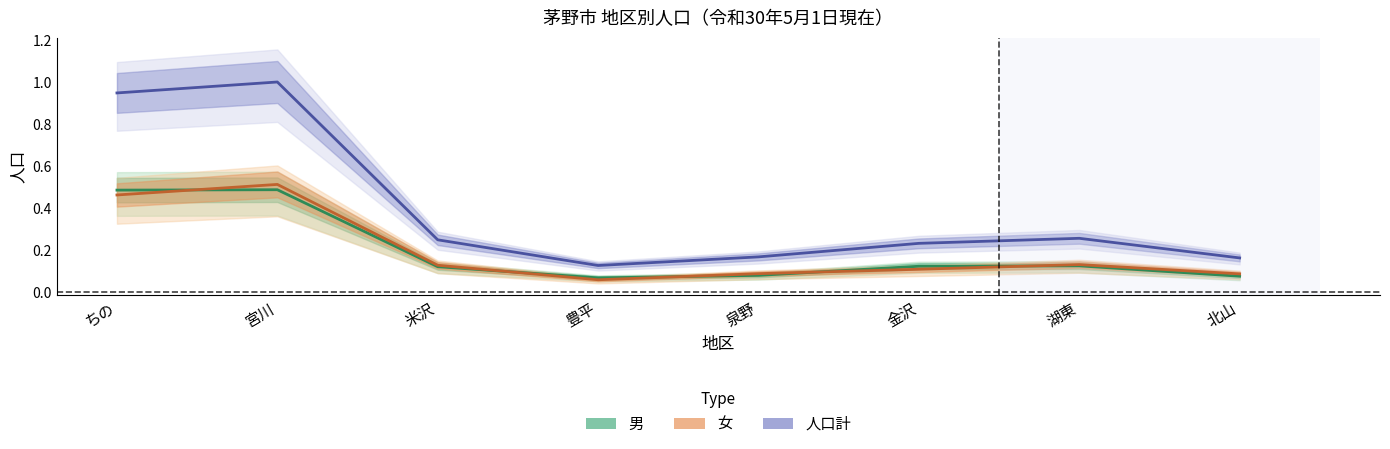

Is it true that 人口計（中央） equals 0.4 at 宮川?

False